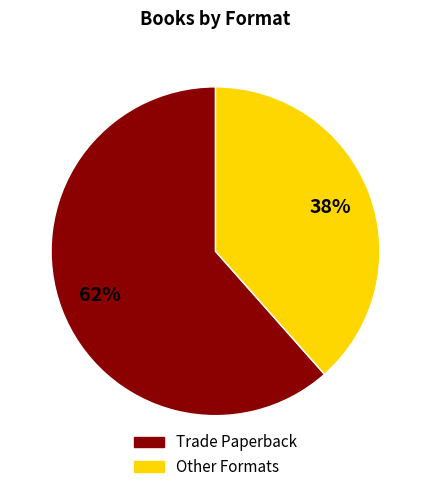

Count the number of slices in the pie.

2